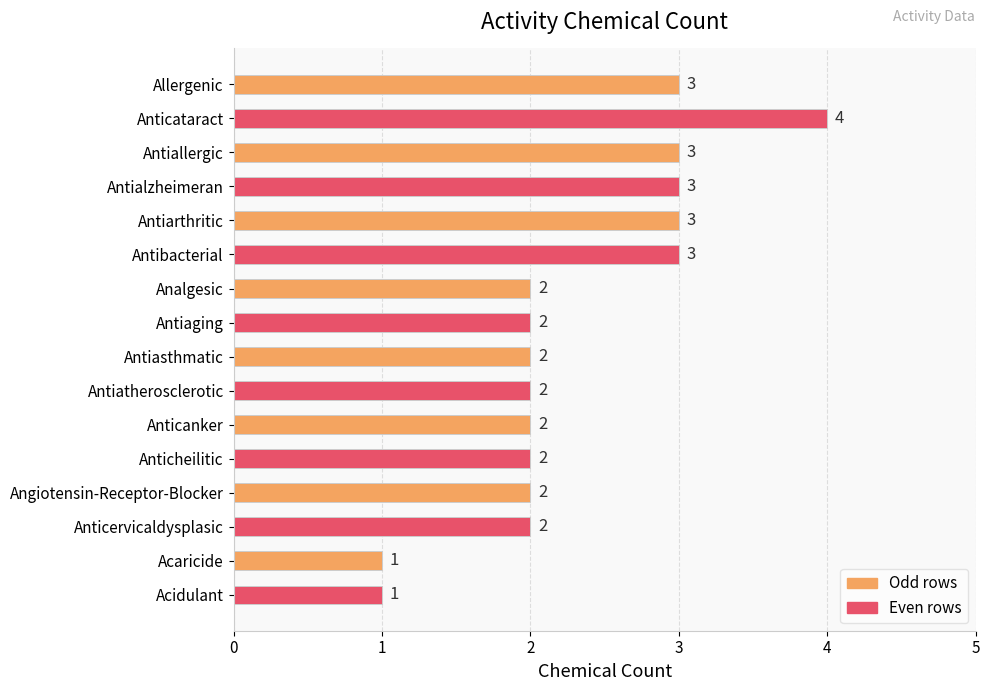

Is it true that the value at Antibacterial is 3?

True